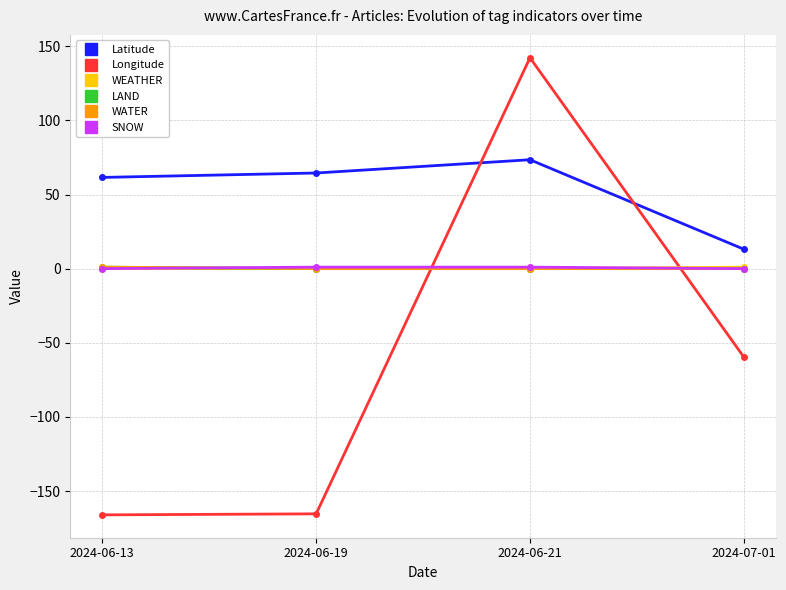

Rank the series by their maximum value, from highest to lowest.

Longitude, Latitude, WEATHER, LAND, WATER, SNOW